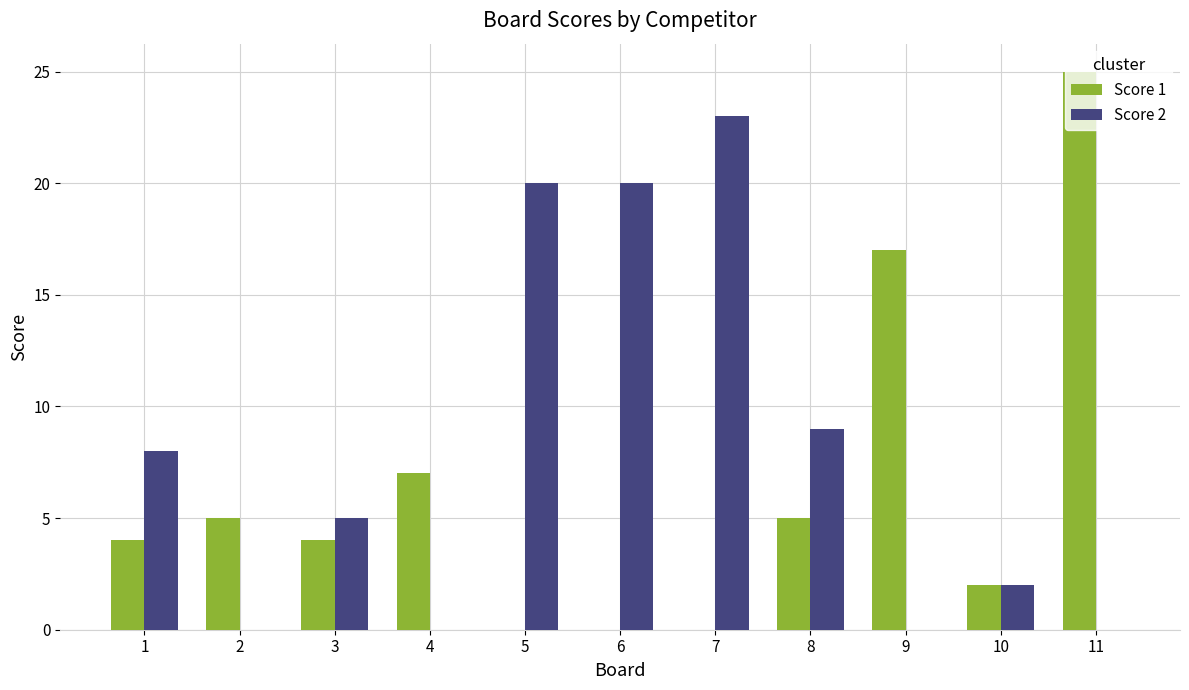

At which category is the sum across all series the highest?

11